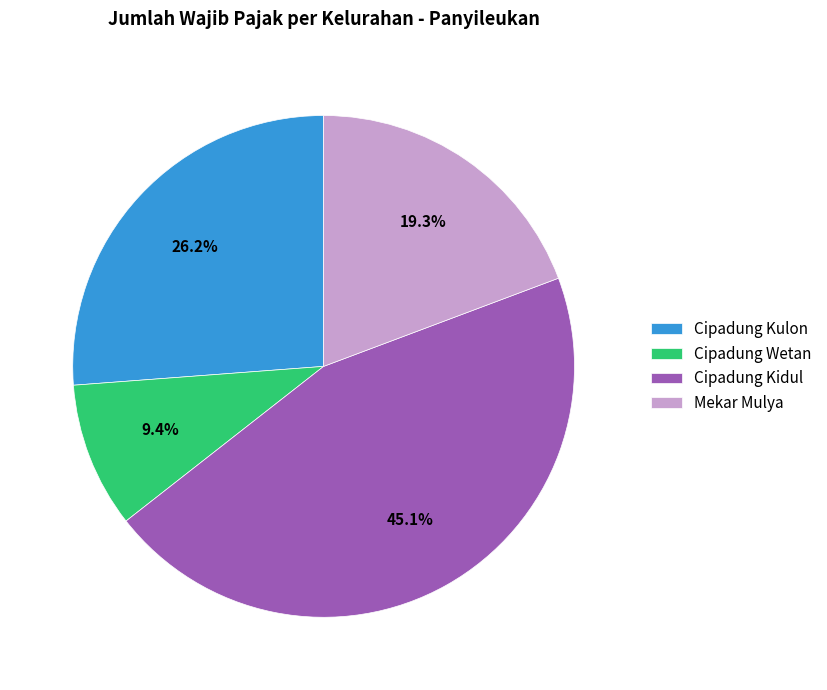

To the nearest percent, what percentage of the pie is Cipadung Kulon?

26%